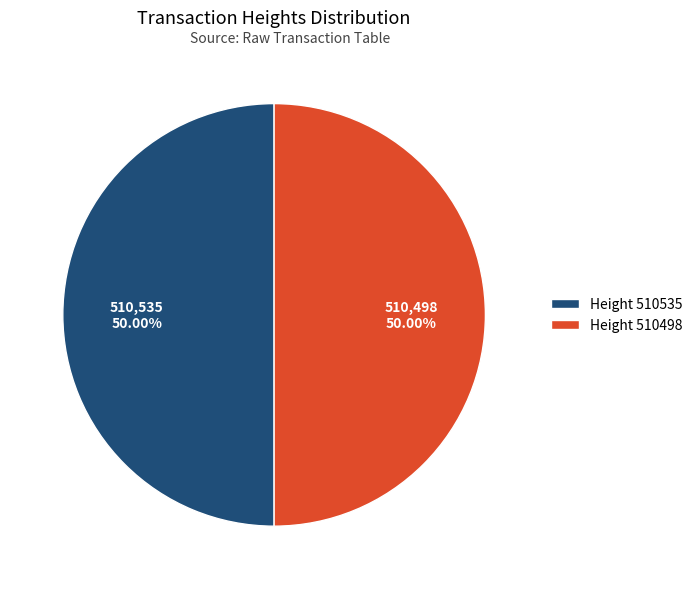

Approximately how many times larger is the value at Height 510535 compared to Height 510498?

1.0